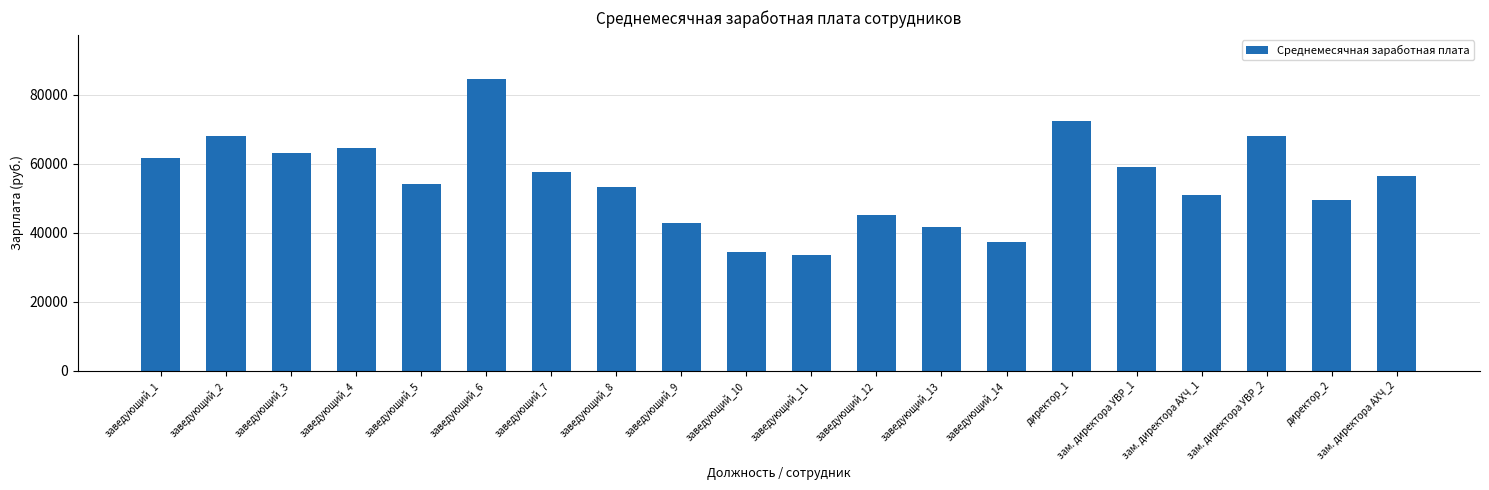

What is the label of the 17th bar from the left?

зам. директора АХЧ_1